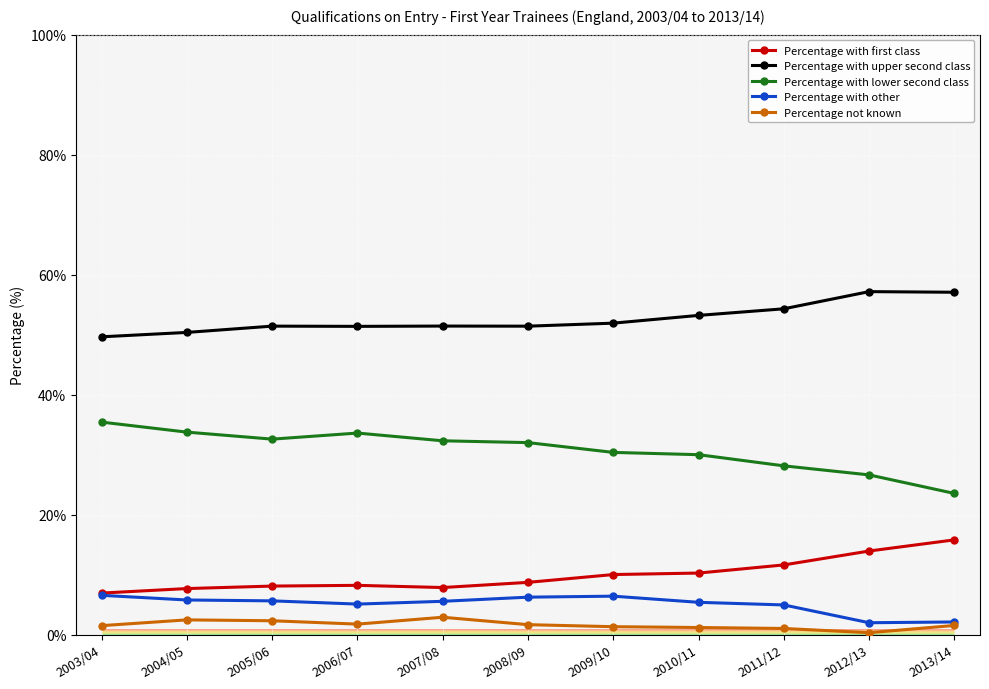

Does the chart display data point markers on the line(s)?

Yes